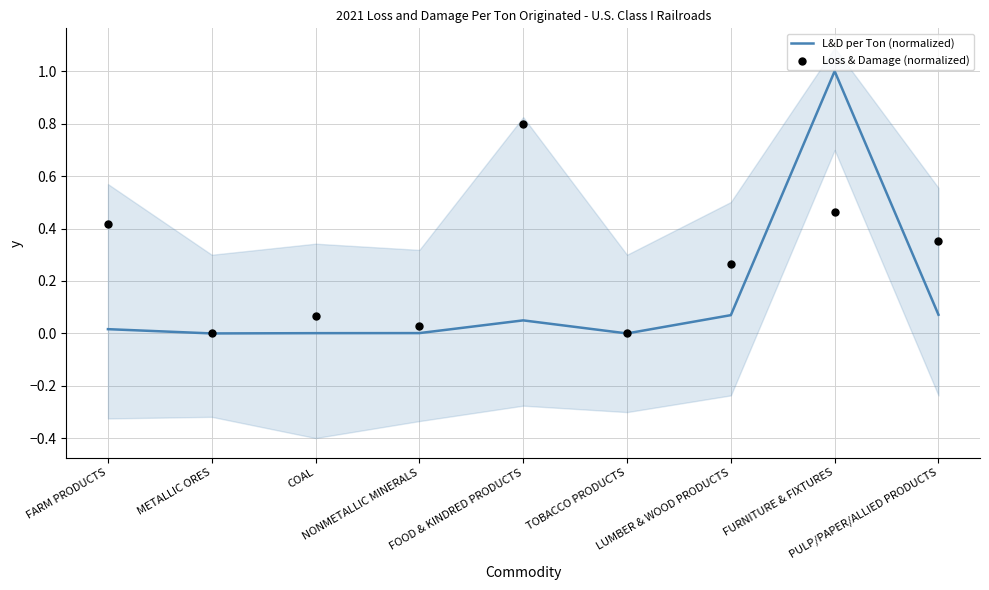

What is the total value across all series at PULP/PAPER/ALLIED PRODUCTS?

0.4